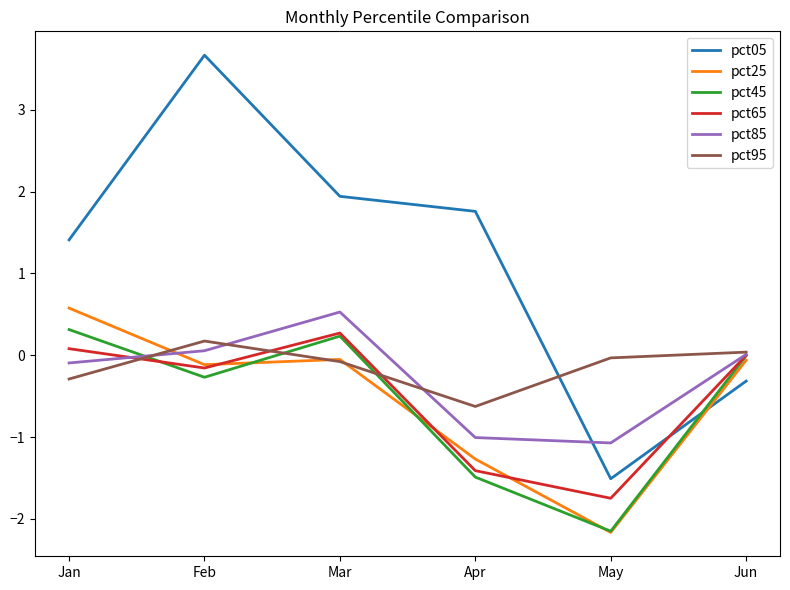

The pct45 series shows 0.3 at Jan. True or false?

True